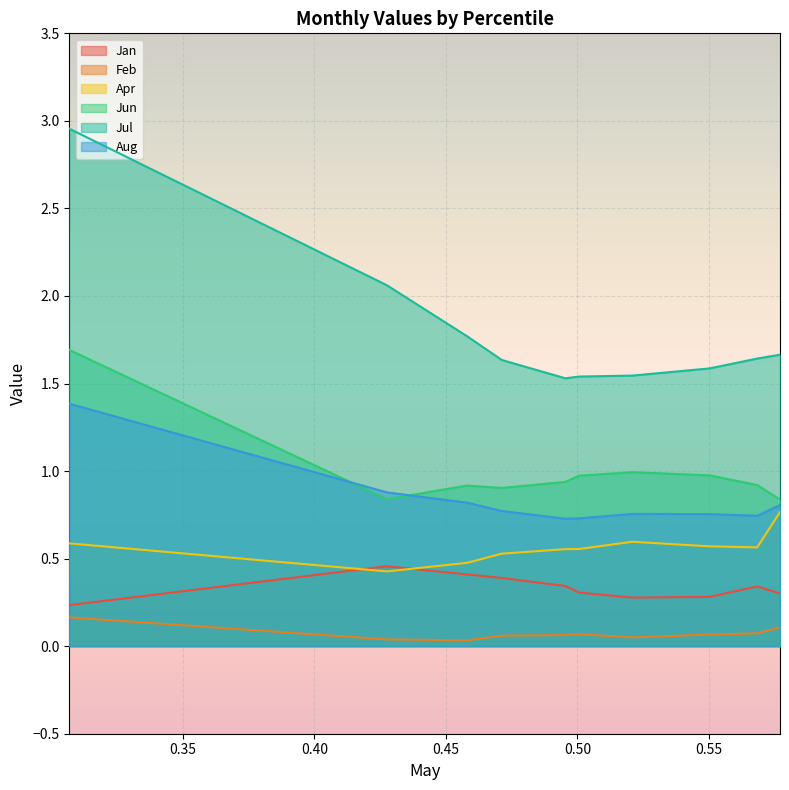

At pct75, list the series in order from largest to smallest.

Jul, Jun, Aug, Apr, Jan, Feb